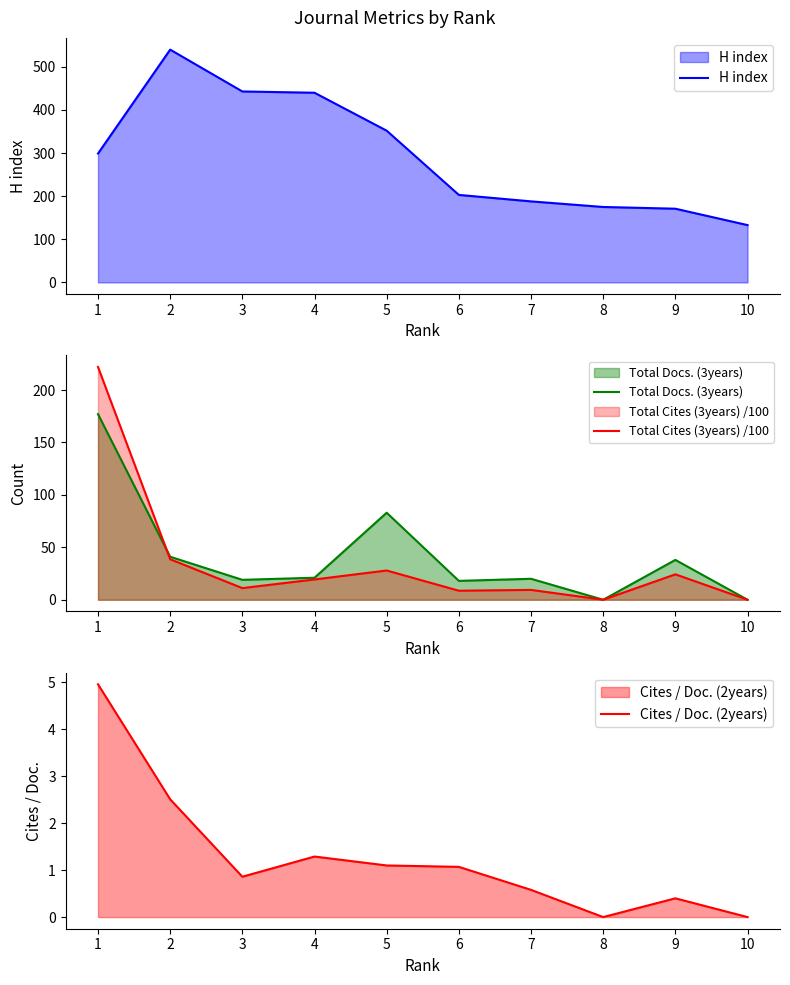

Is it true that Cites / Doc. (2years) equals 0.3 at 6?

False